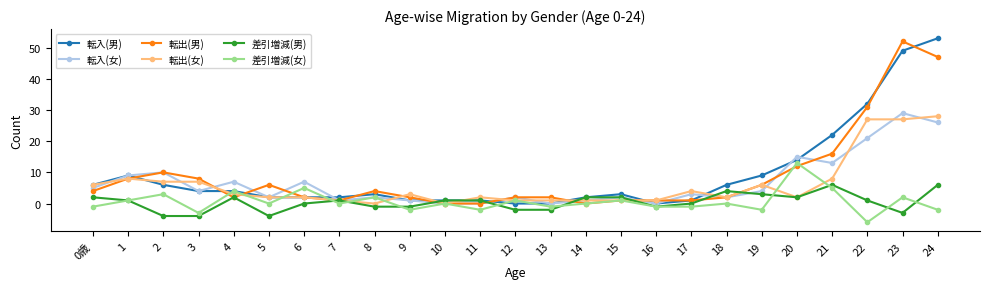

Is the value of 差引増減(女) at 14 greater than the value of 転入(男) at 23?

No